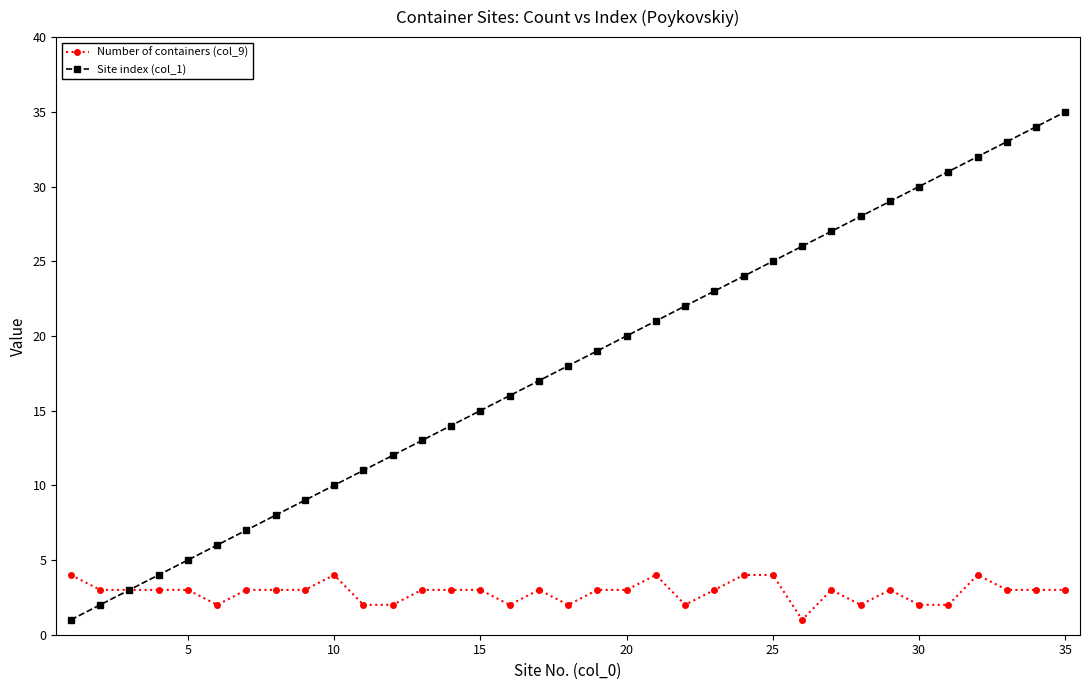

How many lines are shown in the chart?

2